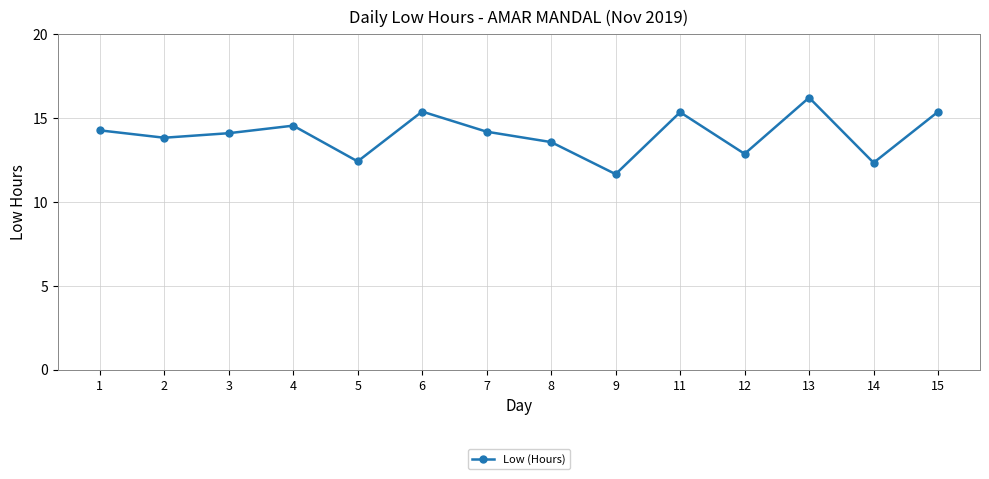

Between 7 and 12, which is larger?

7